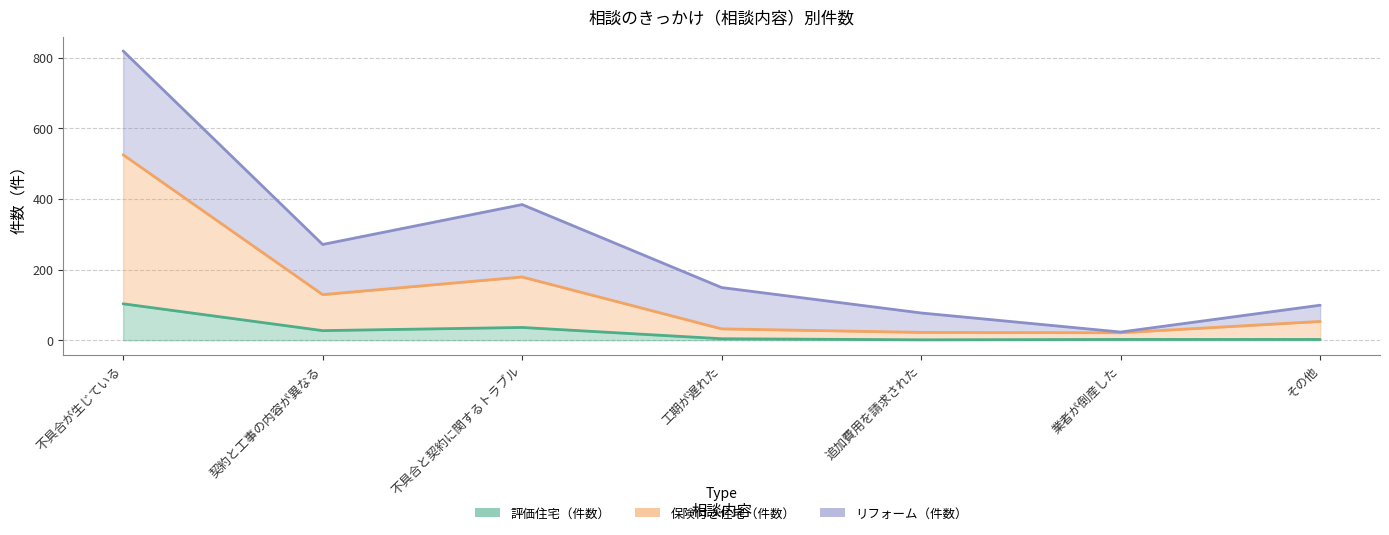

True or false: 保険付き住宅（件数） and 評価住宅（件数） cross at least once.

False